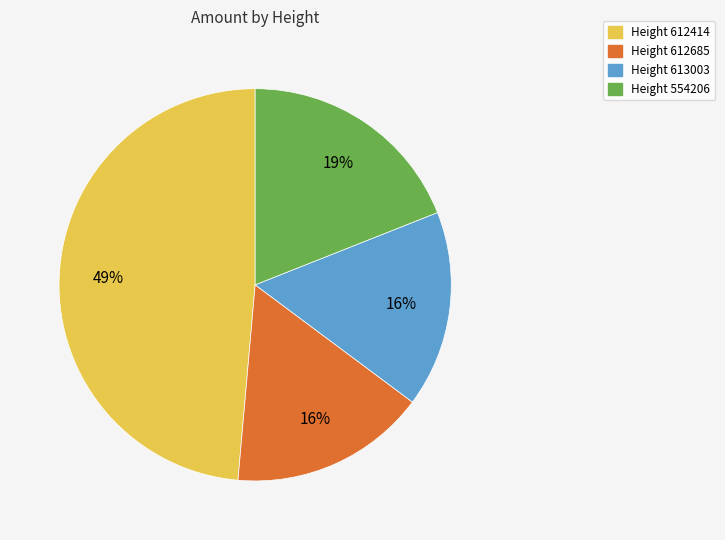

Is there a majority slice in this chart?

No